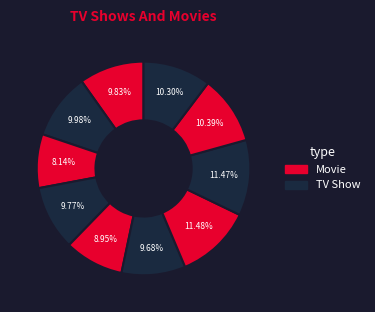

Count the number of slices in the pie.

10